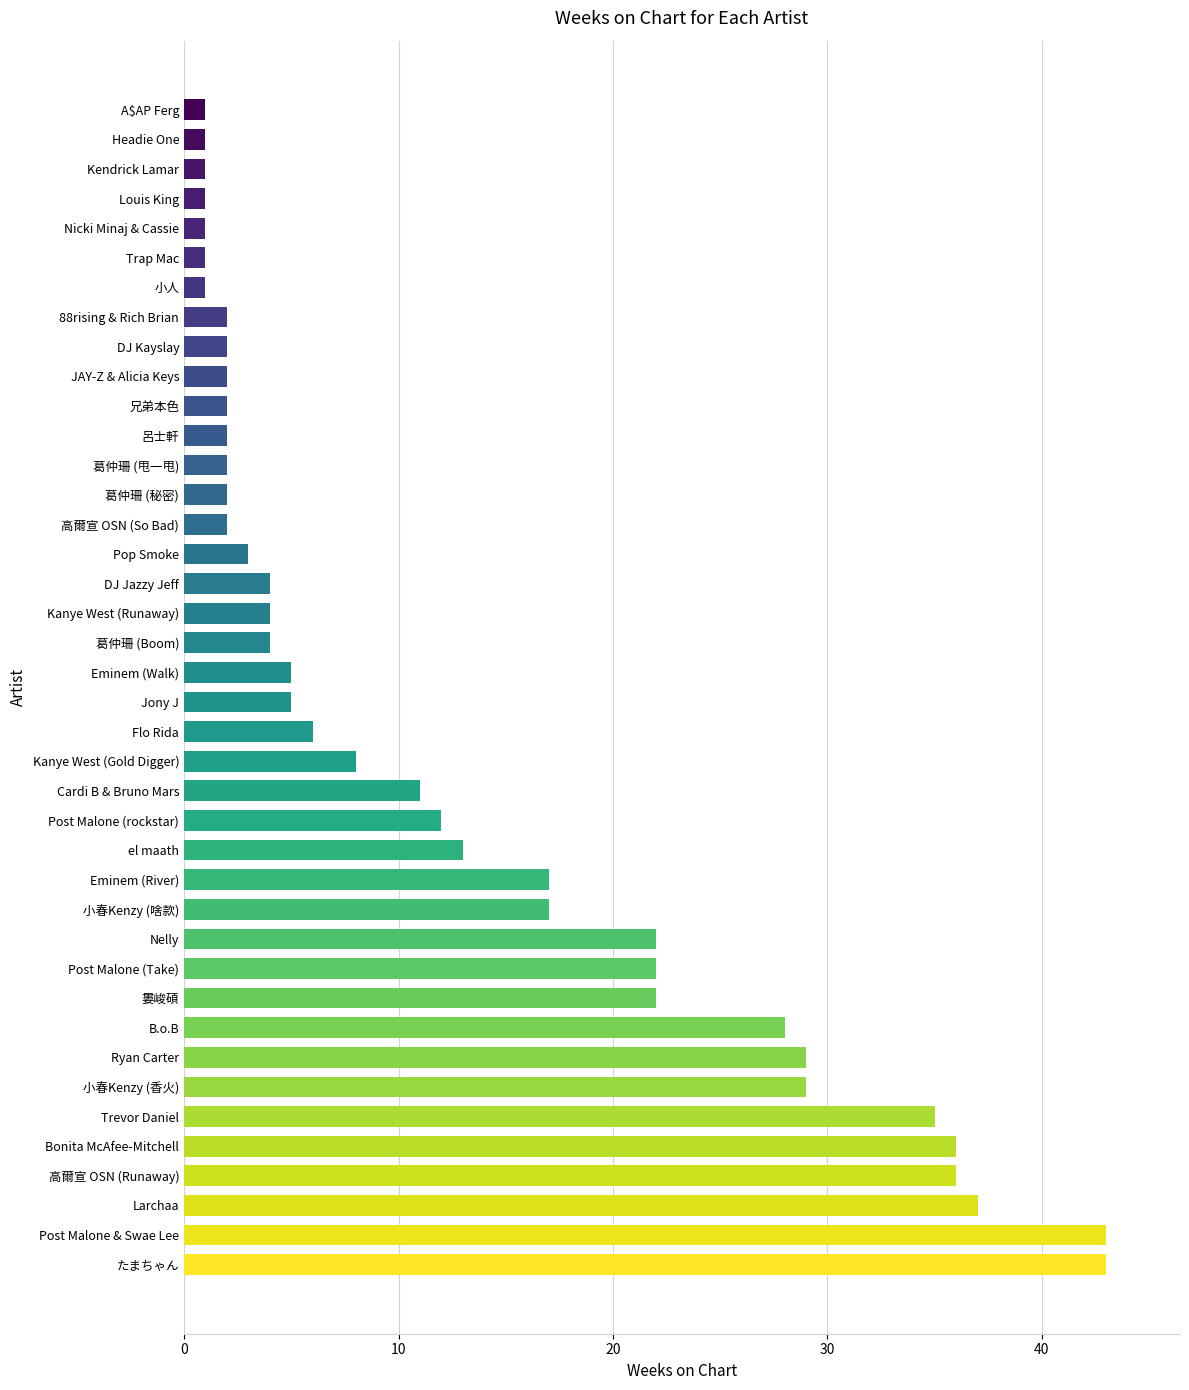

What is the maximum value shown in the chart?

43